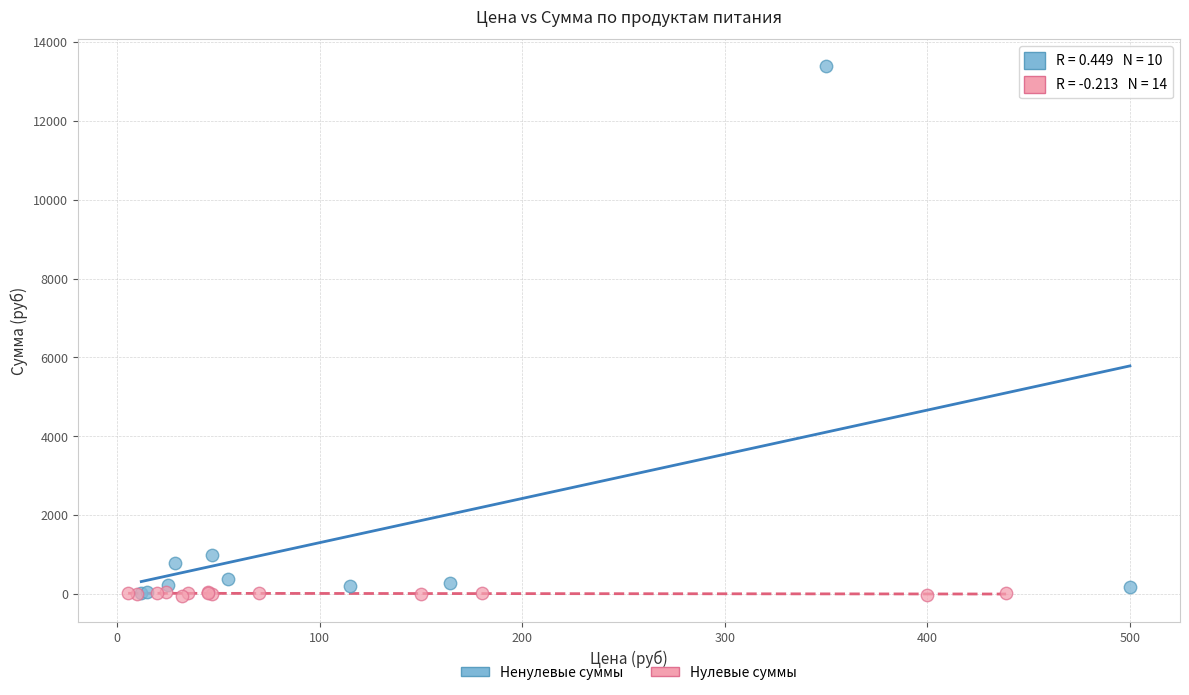

What are all the series names shown in the legend?

Ненулевые суммы, Нулевые суммы